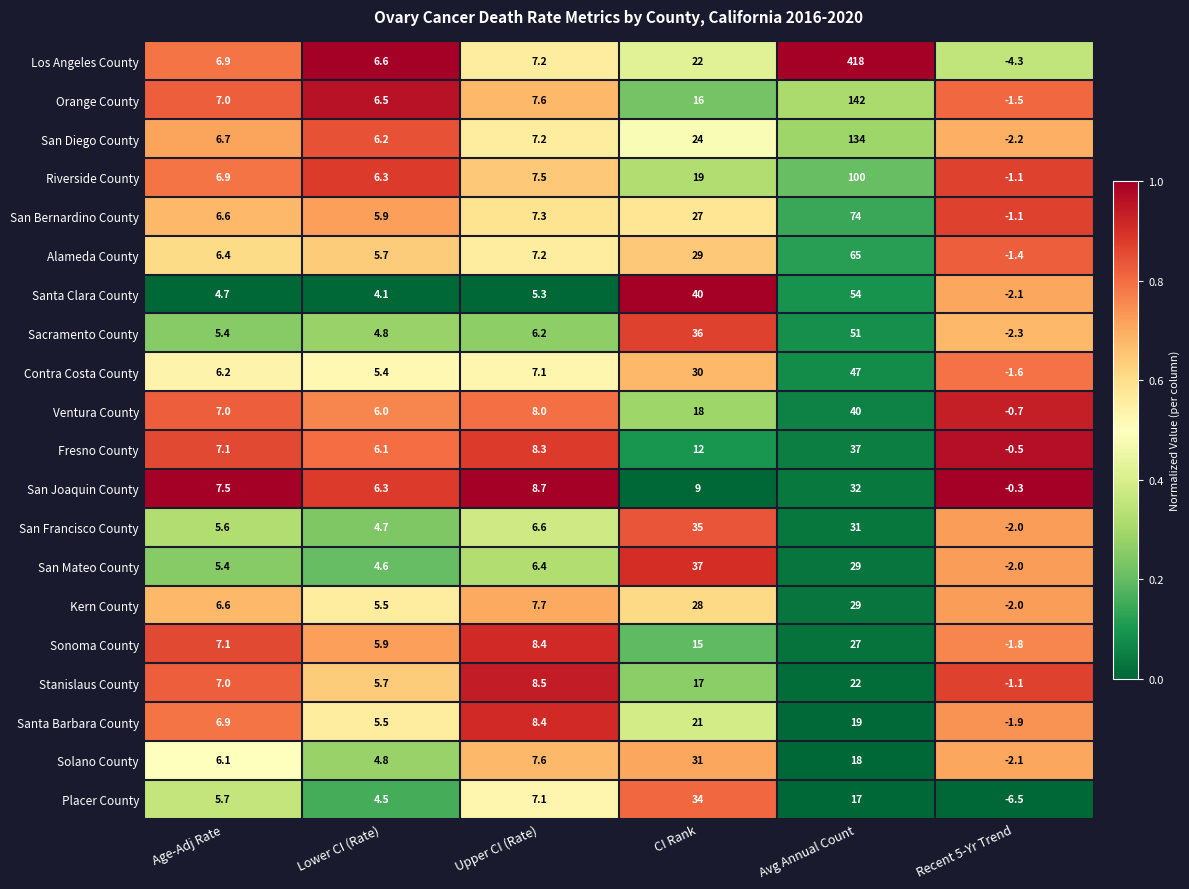

What is the highest value of the San Francisco County series?

35.0